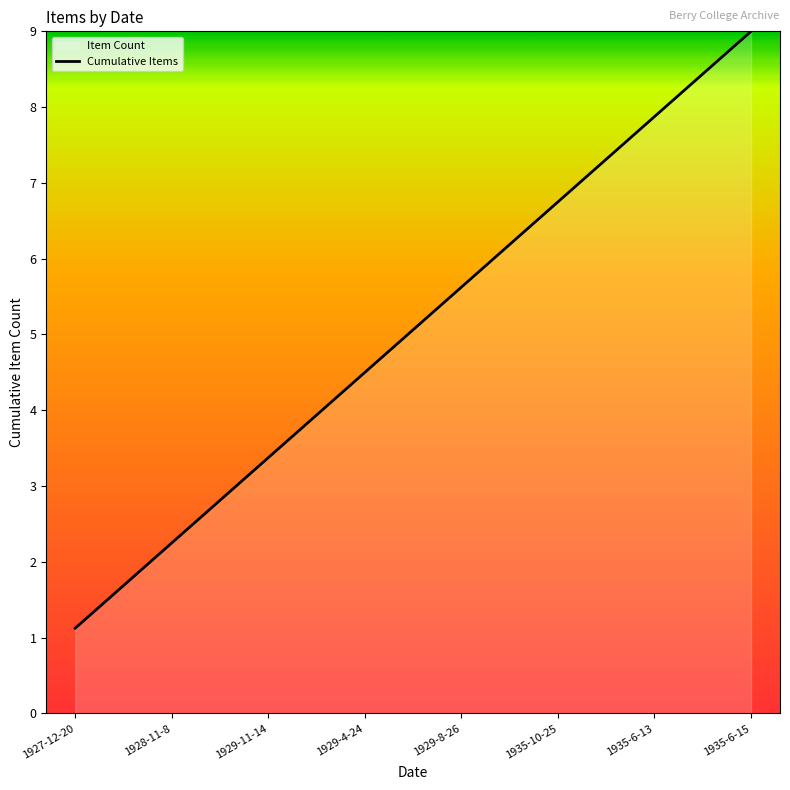

What is the value of the 5th point from the left?

5.6